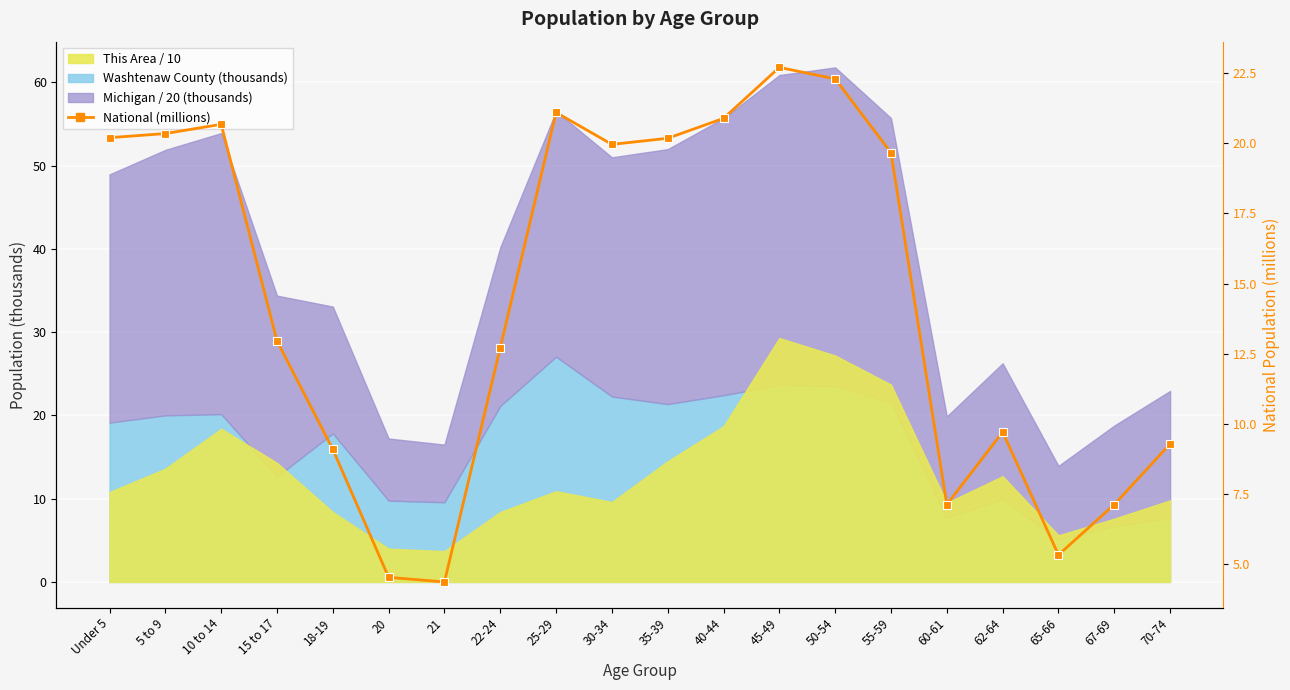

Is it true that the value at 50-54 is 22.3?

True